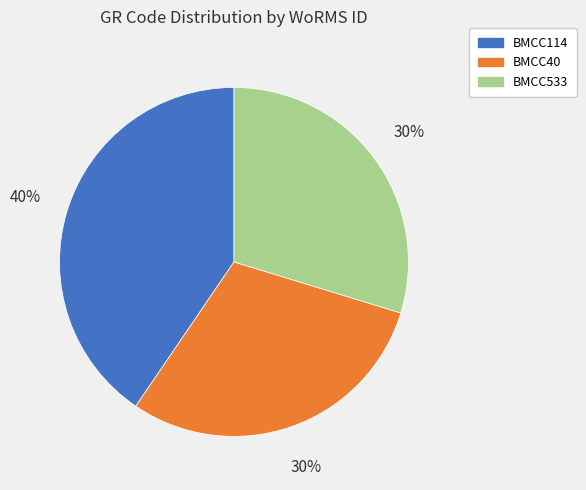

True or false: BMCC533 accounts for 41% of the total.

False